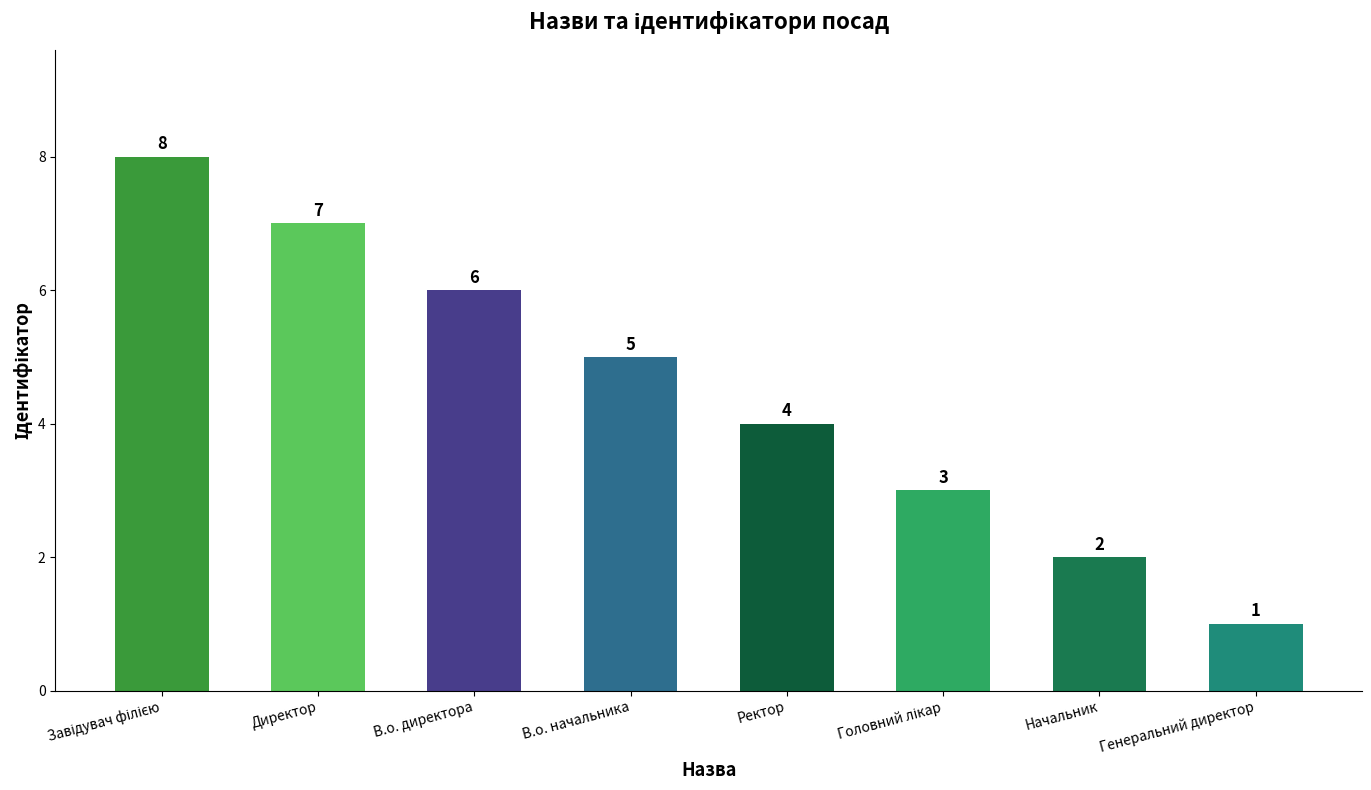

What is the difference between the maximum and minimum values?

7